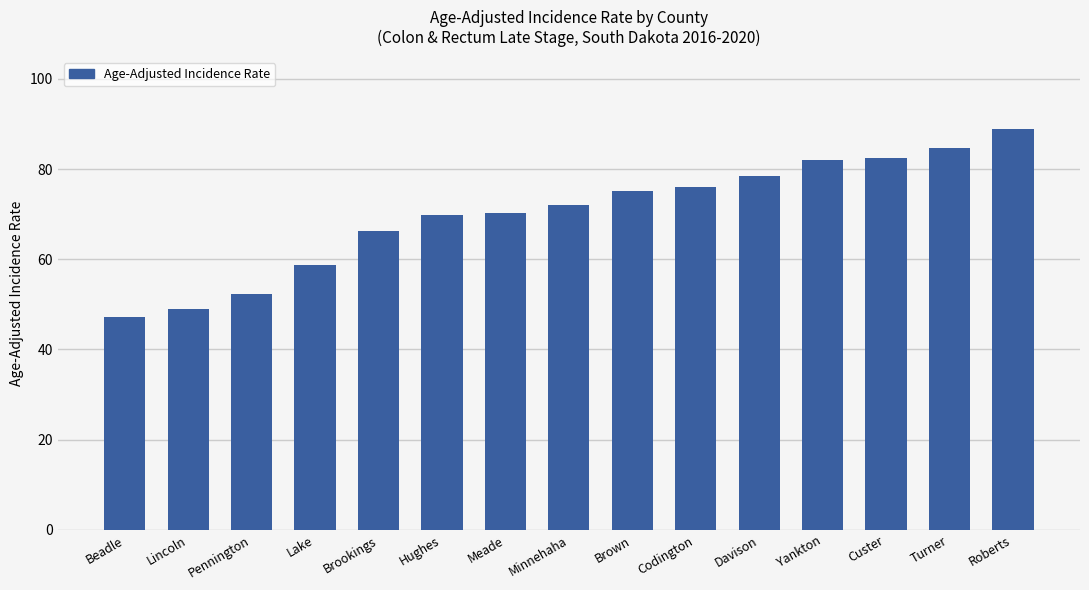

How many categories are shown in the chart?

15